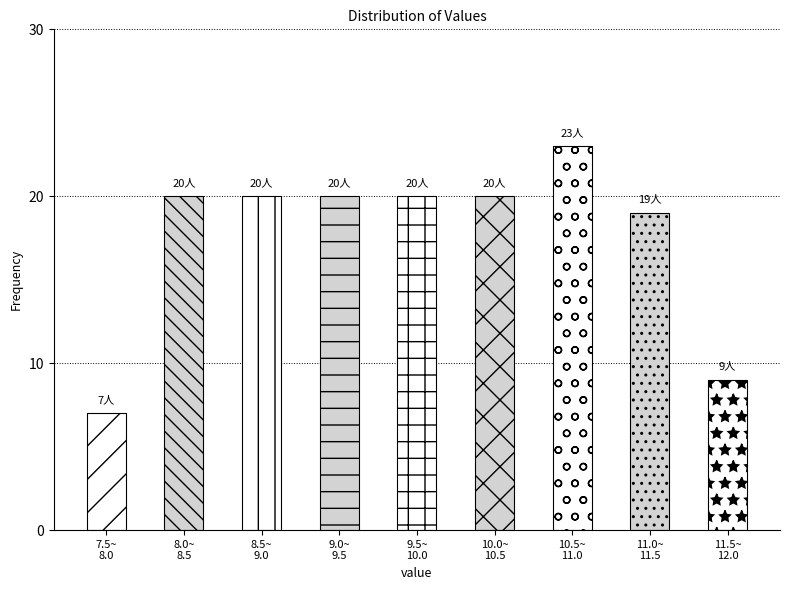

Reading left to right, transcribe all the data shown in this chart.

7	20	20	20	20	20	23	19	9